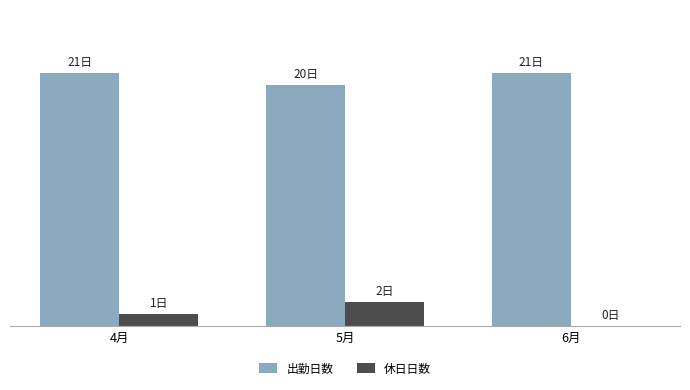

Which series has the largest total across all categories?

出勤日数